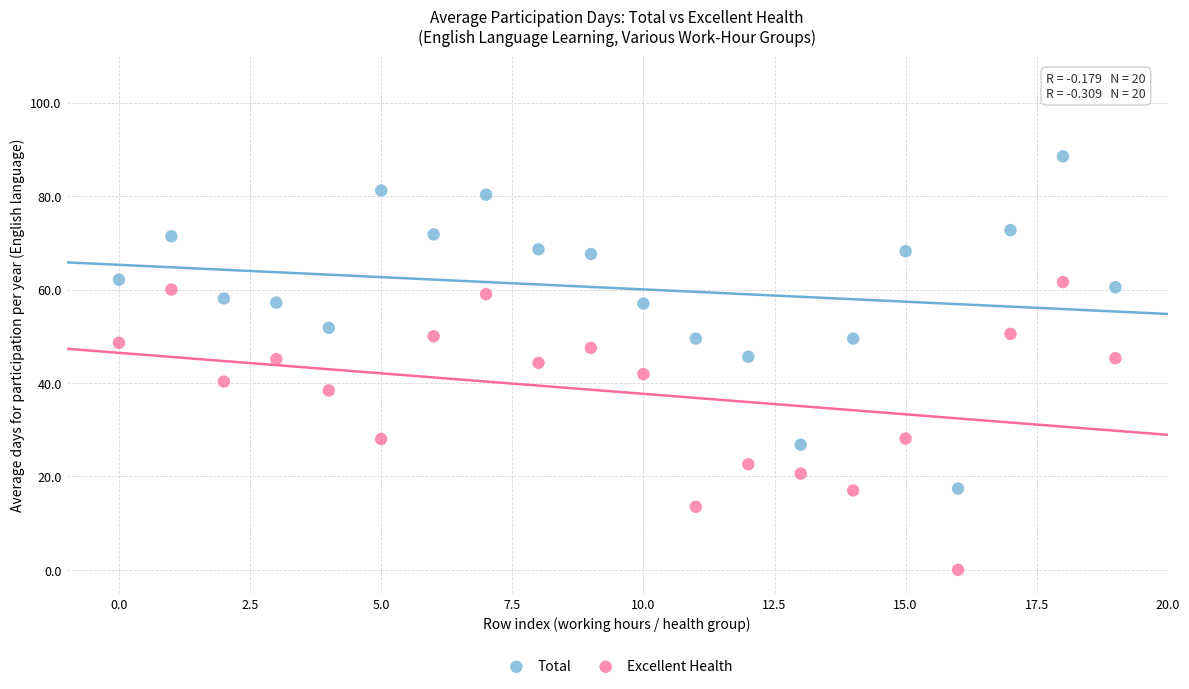

What are all the series names shown in the legend?

Total, Excellent Health